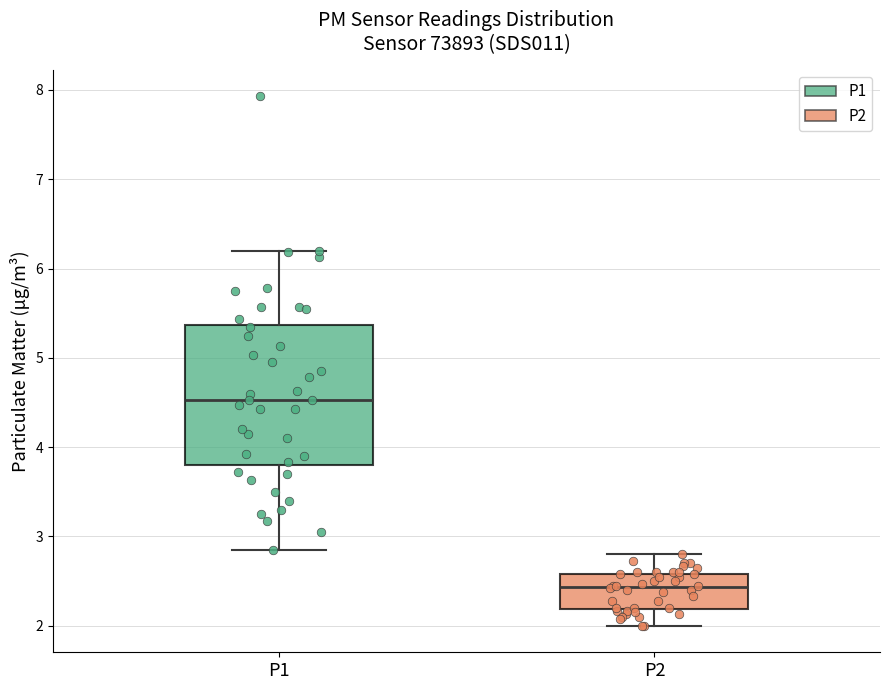

Which box has the highest median line?

P1